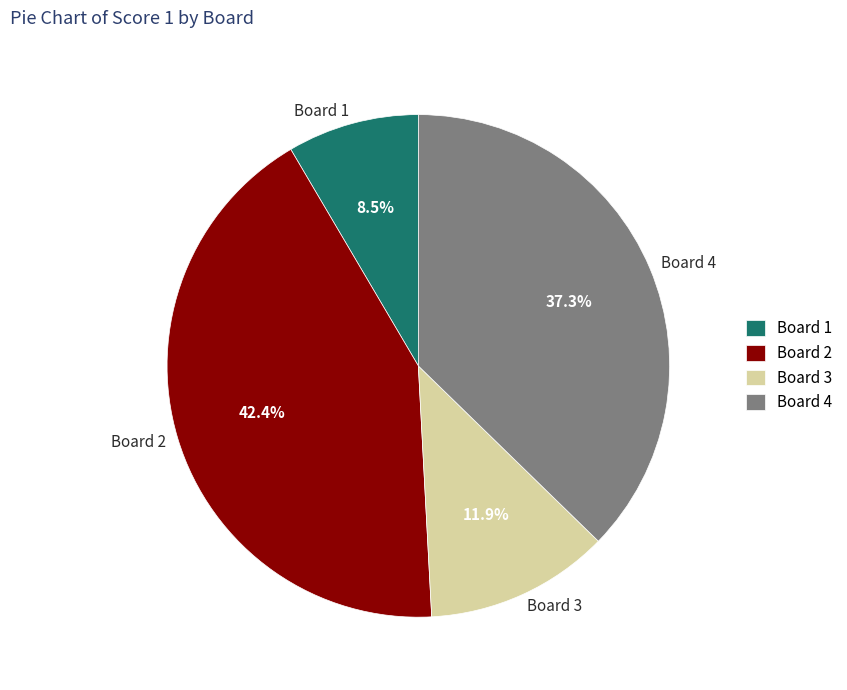

What is the total percentage of Board 2 and Board 3?

54.2%